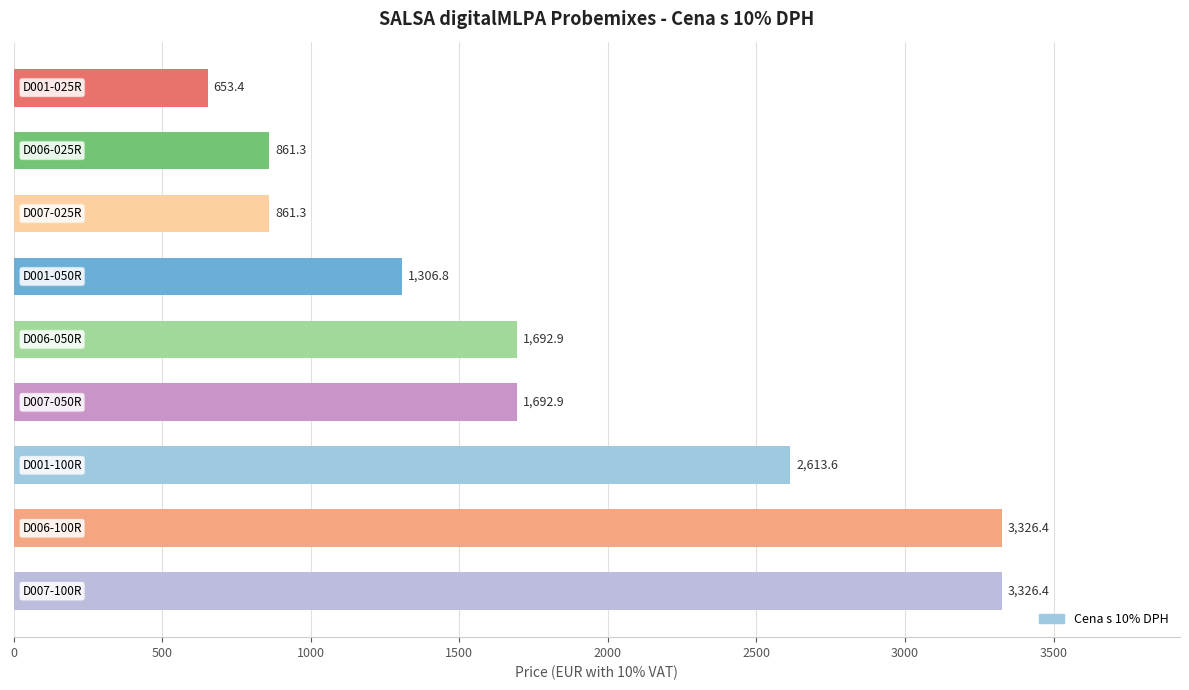

What is the sum of all values?

16335.0